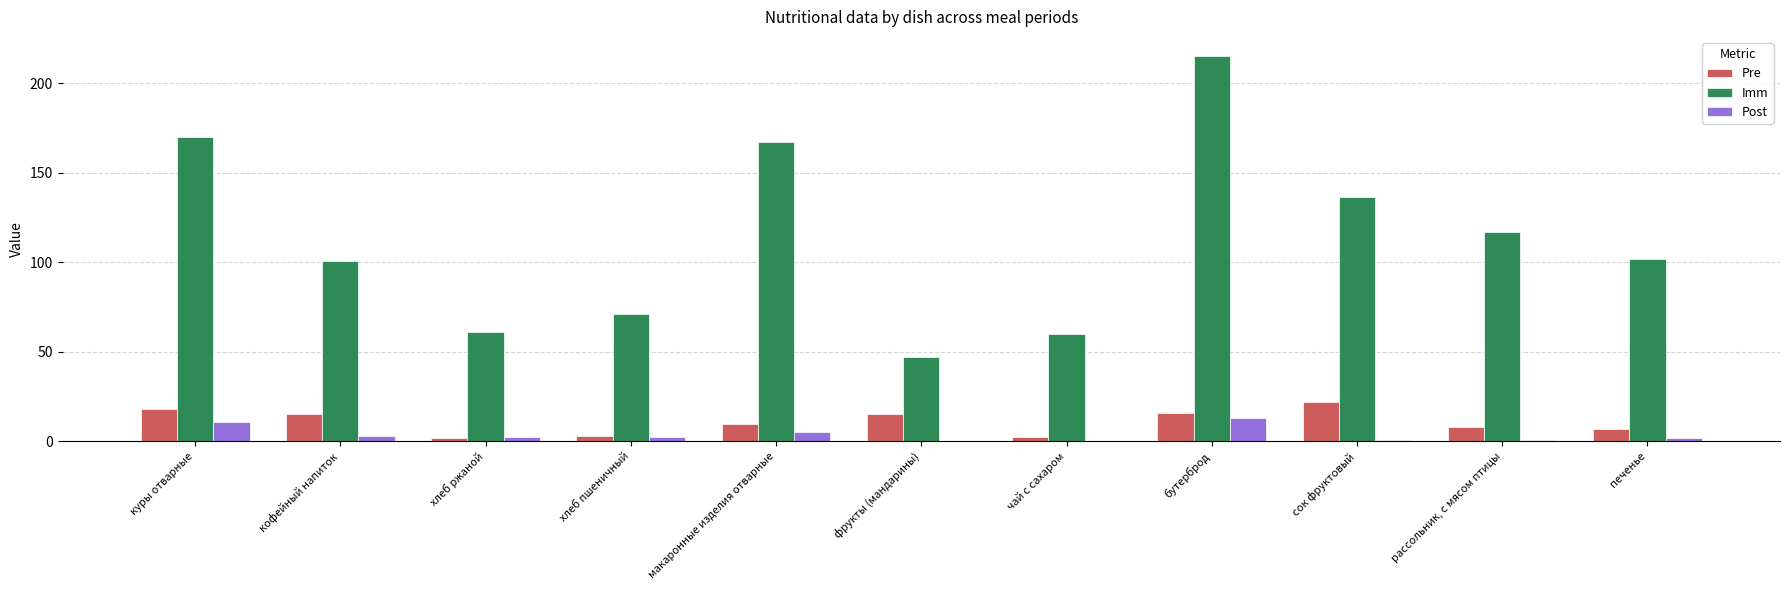

What is the sum of all Post values?

40.4